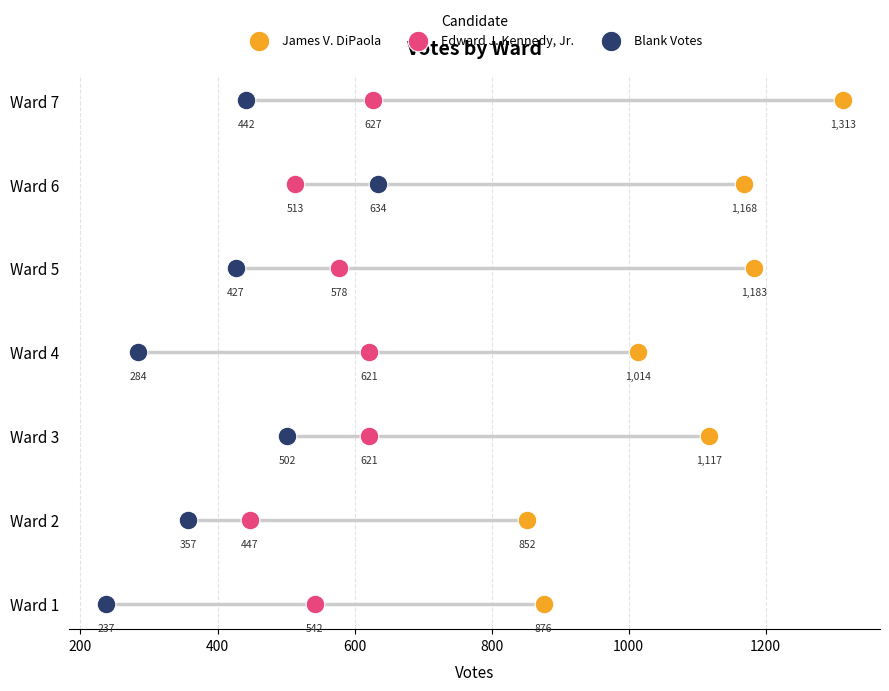

What are all the series names shown in the legend?

James V. DiPaola, Edward J. Kennedy, Jr., Blank Votes